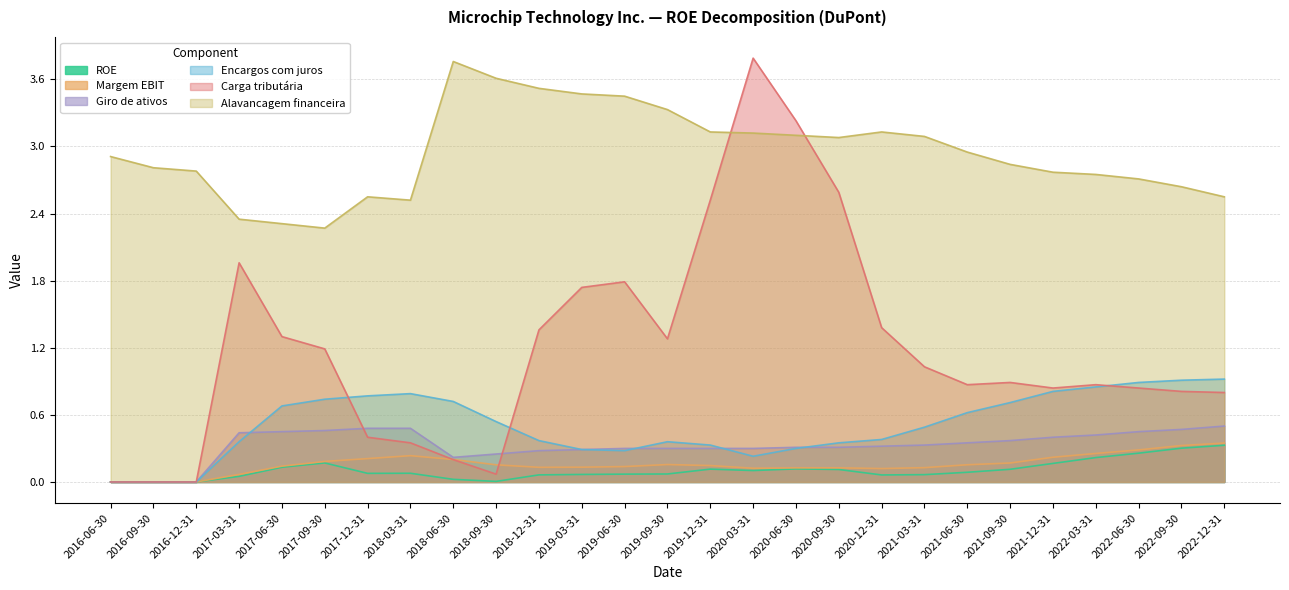

True or false: Encargos com juros has a value of 0.6 at 2021-06-30.

True